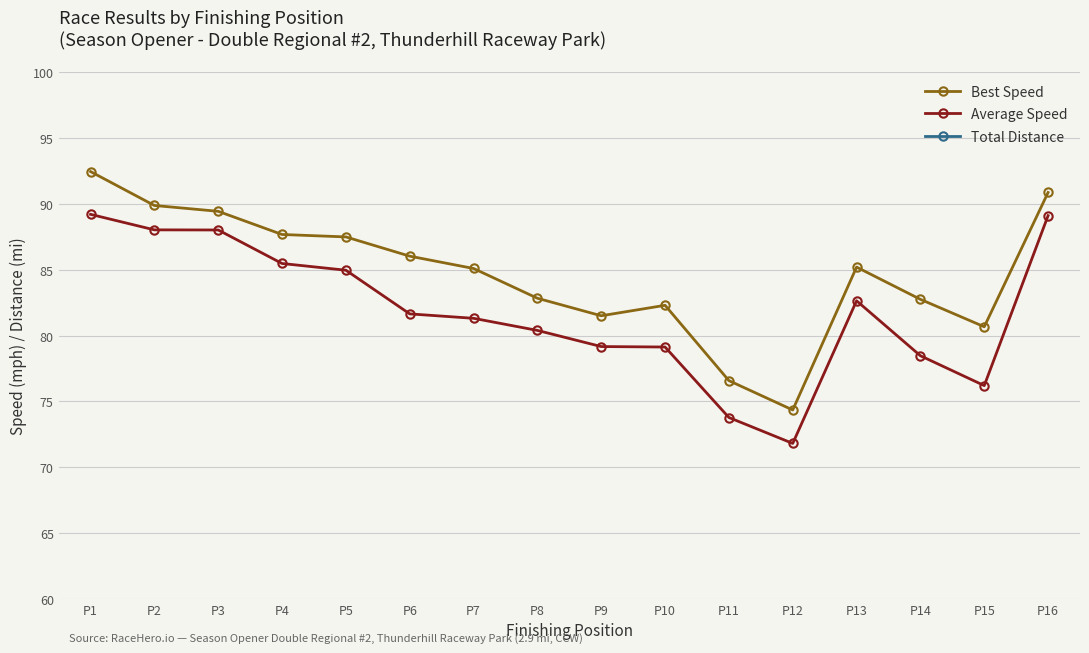

At which label is Average Speed closest to 80?

P8